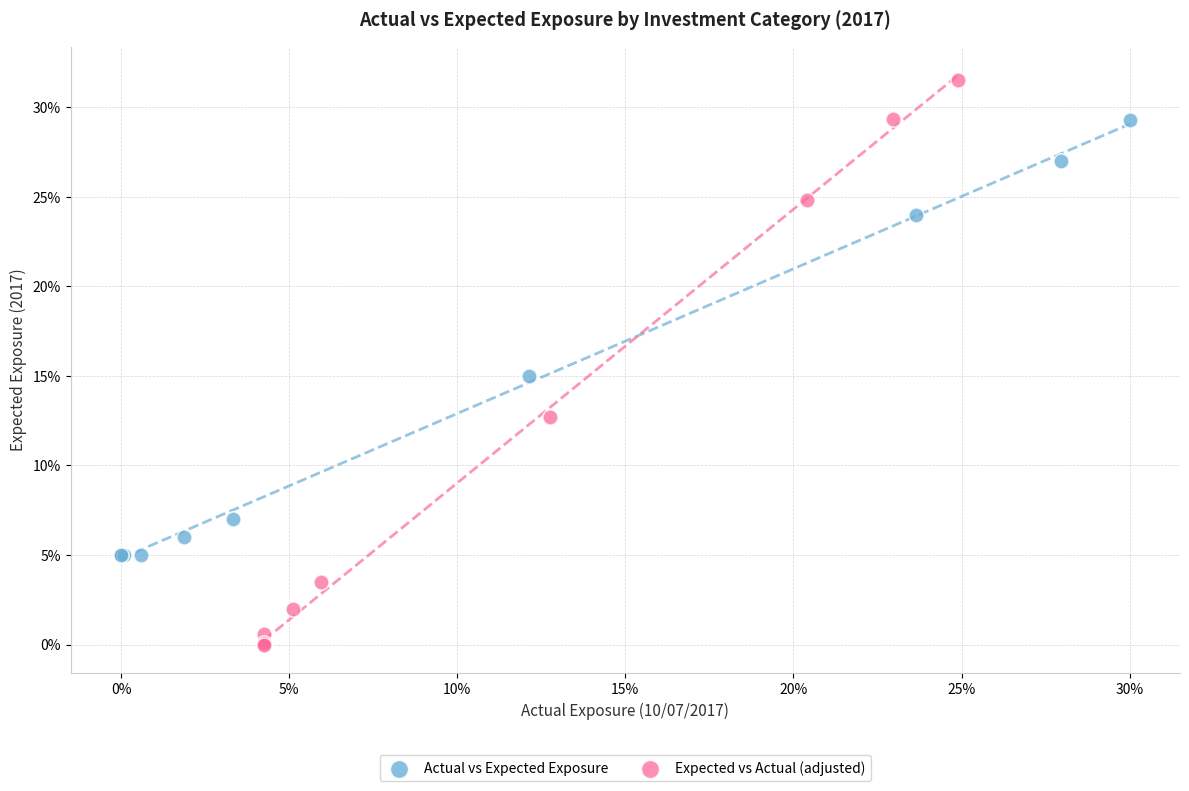

Which series contains the lowest Y value?

Expected vs Actual (adjusted)